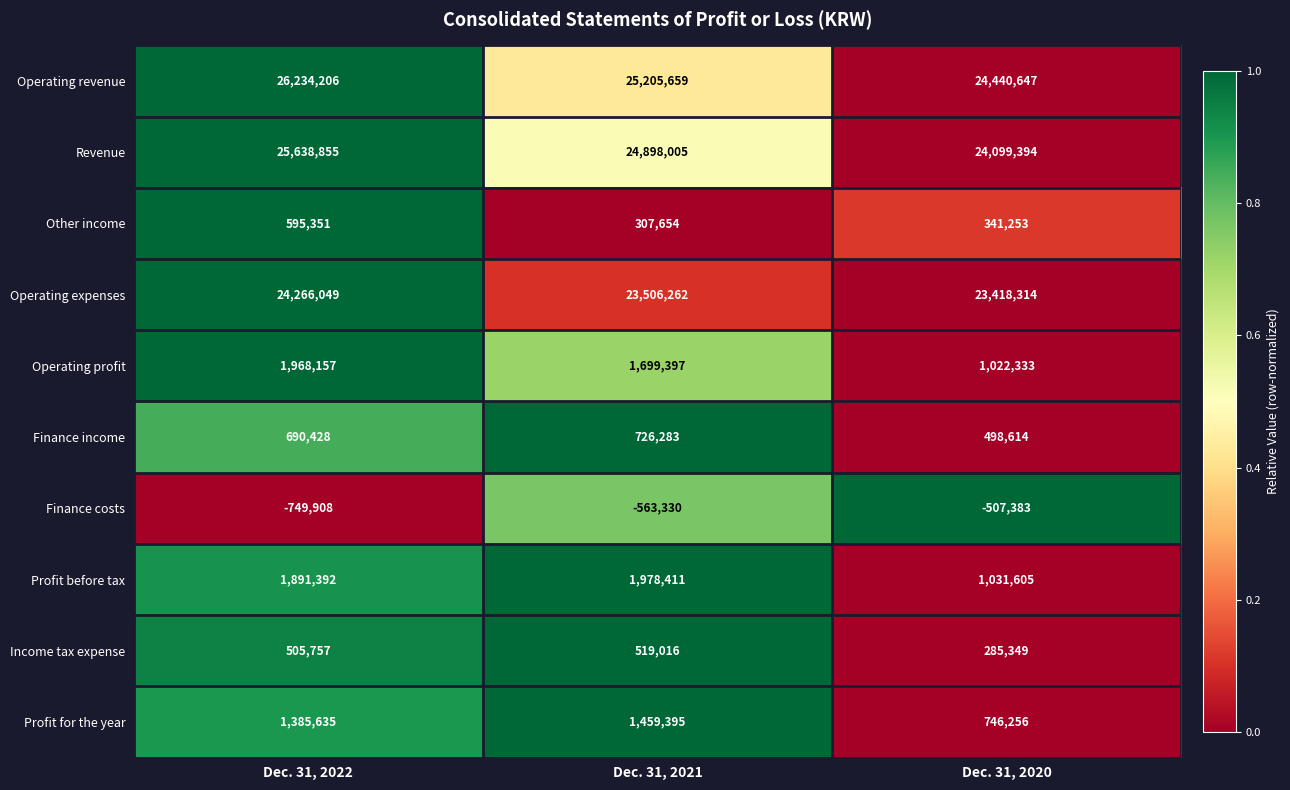

What is the total value across all series at Dec. 31, 2020?

75376382